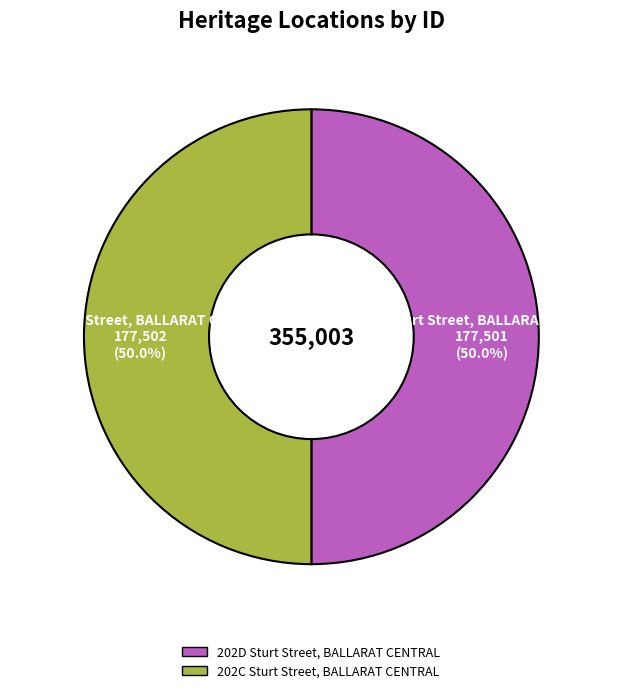

To the nearest percent, what portion does 202D Sturt Street, BALLARAT CENTRAL represent?

50%